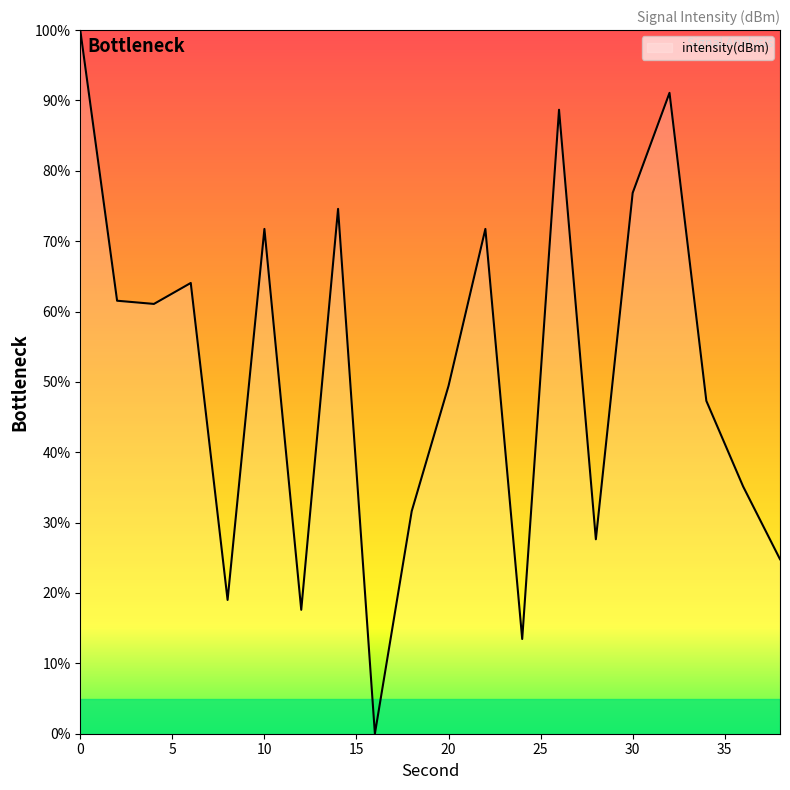

How many lines are shown in the chart?

1